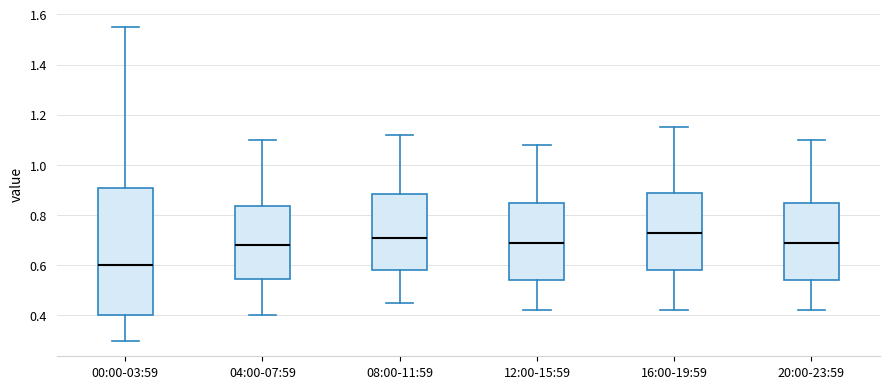

Which box's median line is the highest?

16:00-19:59